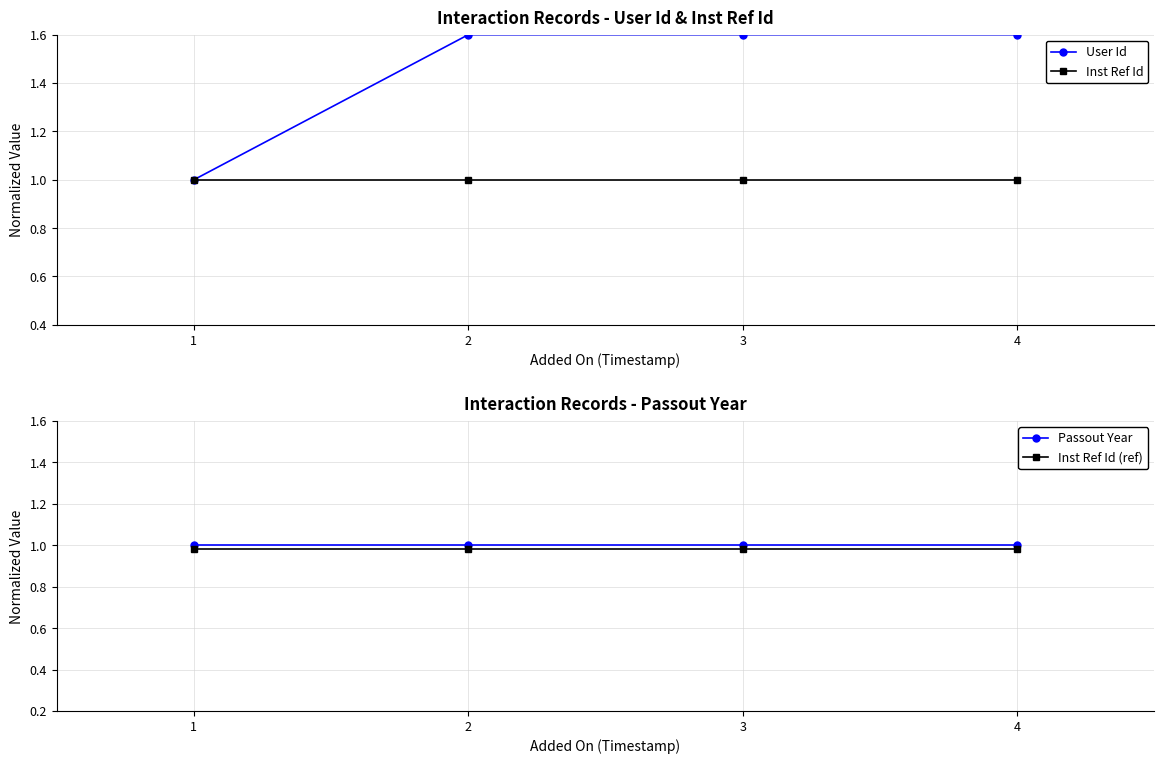

At which label does Inst Ref Id (ref) reach its peak?

1